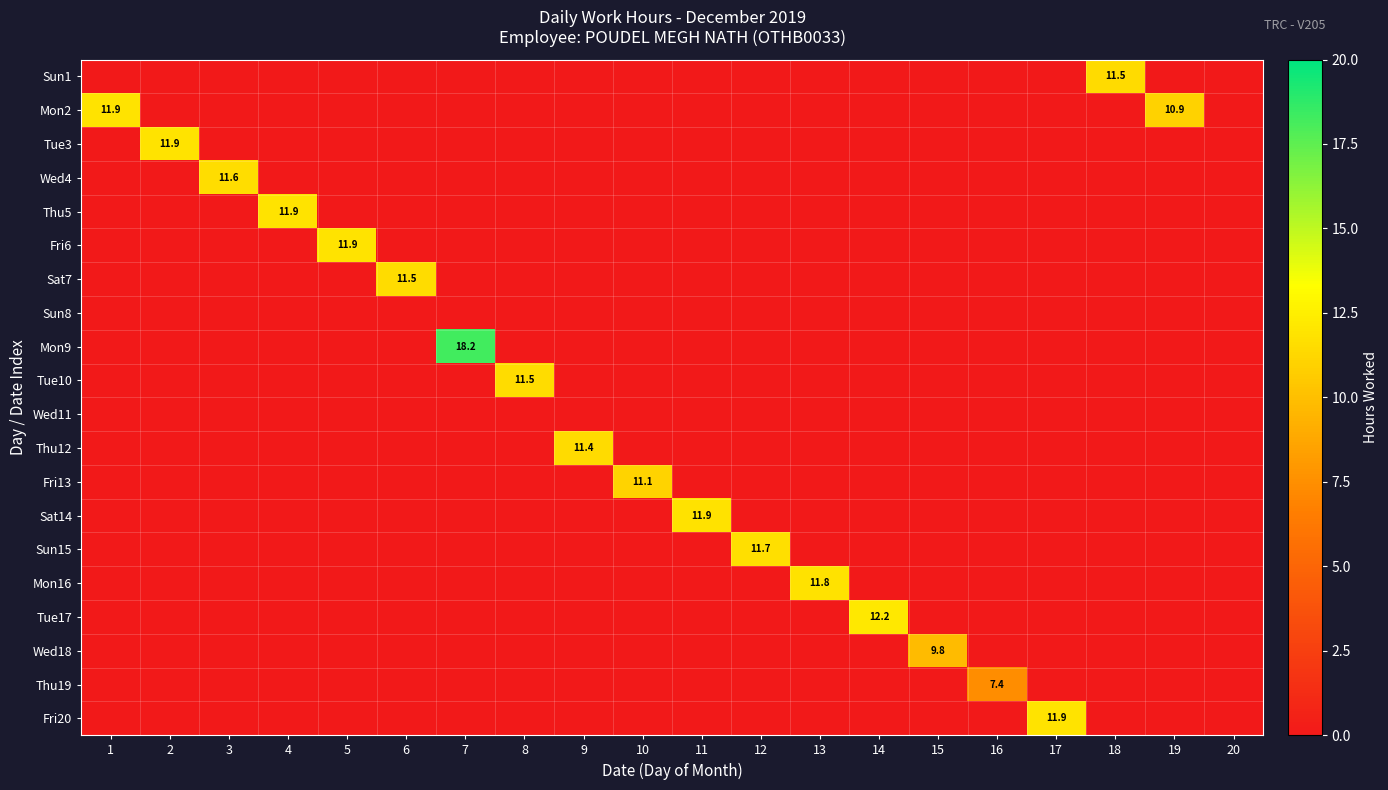

The value of Thu19 at 16 is 7.4. True or false?

True